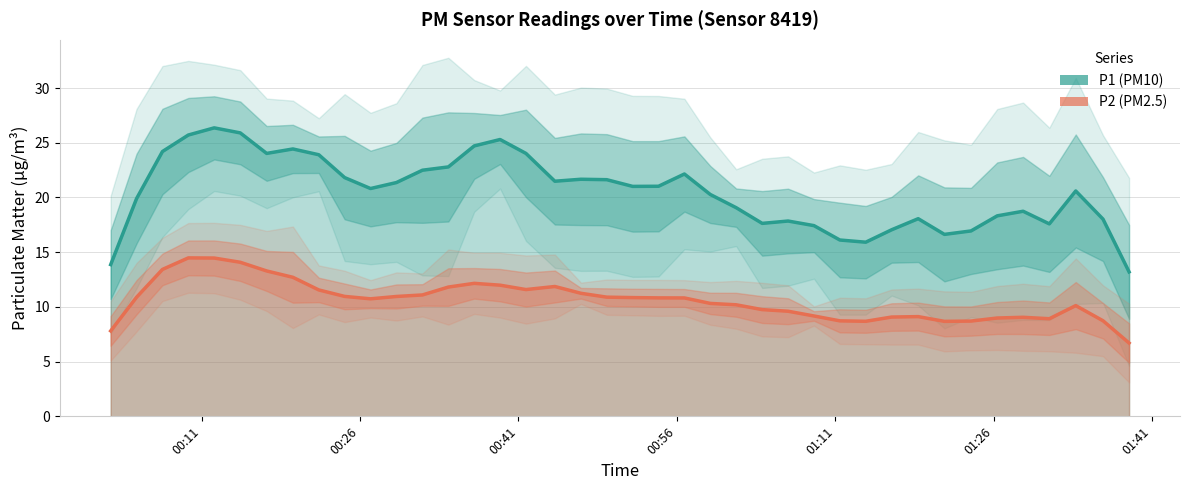

True or false: P1 (PM10) and P2 (PM2.5) cross at least once.

False